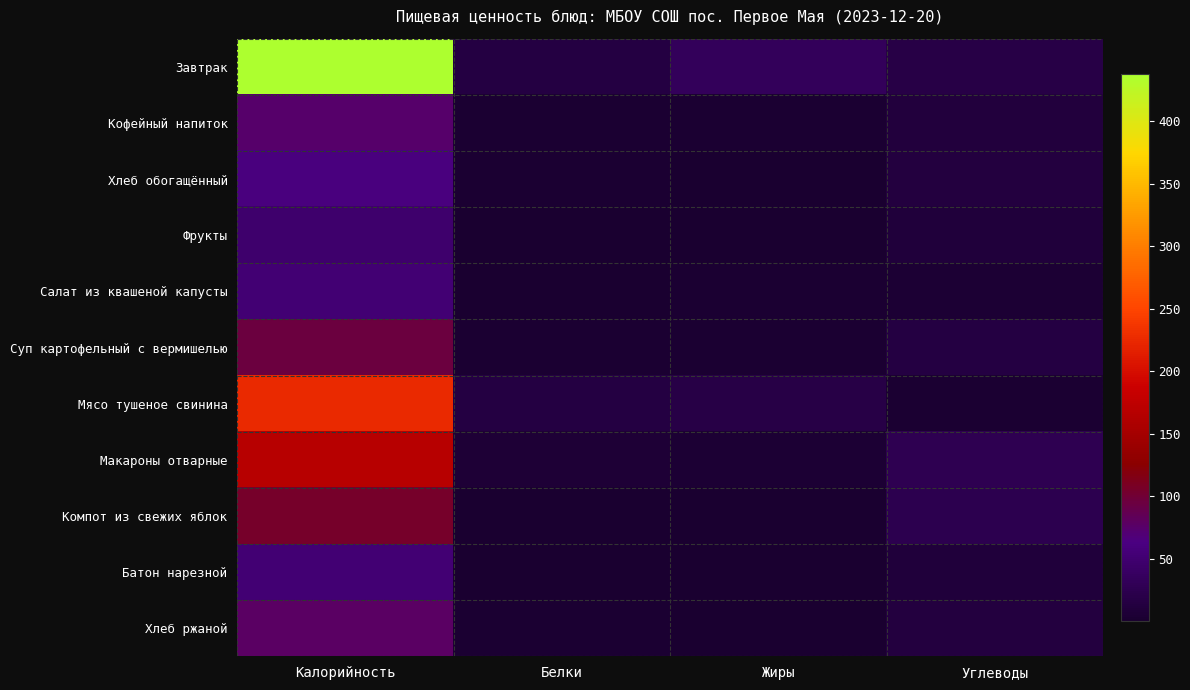

At how many categories does at least one series exceed 235?

1